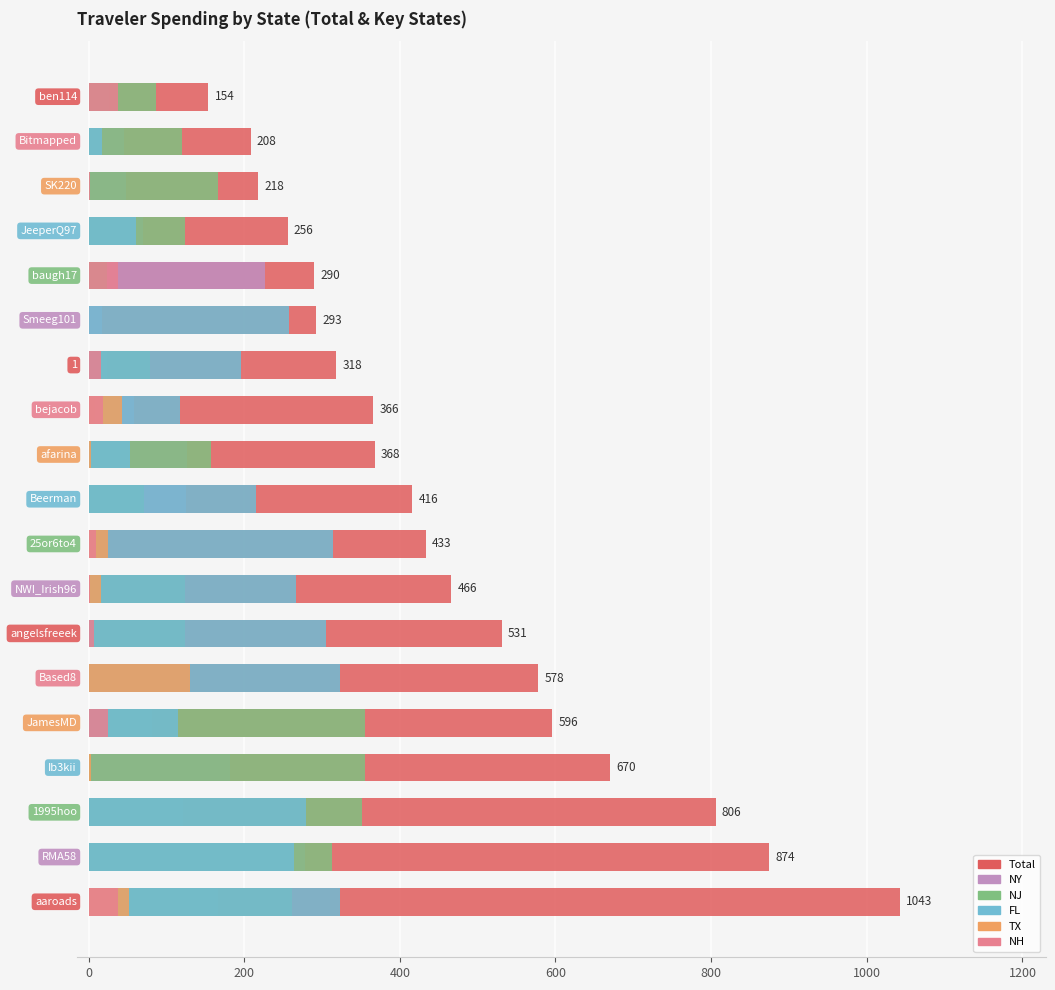

Is the value of Total at 800 greater than the value of TX at 11?

Yes